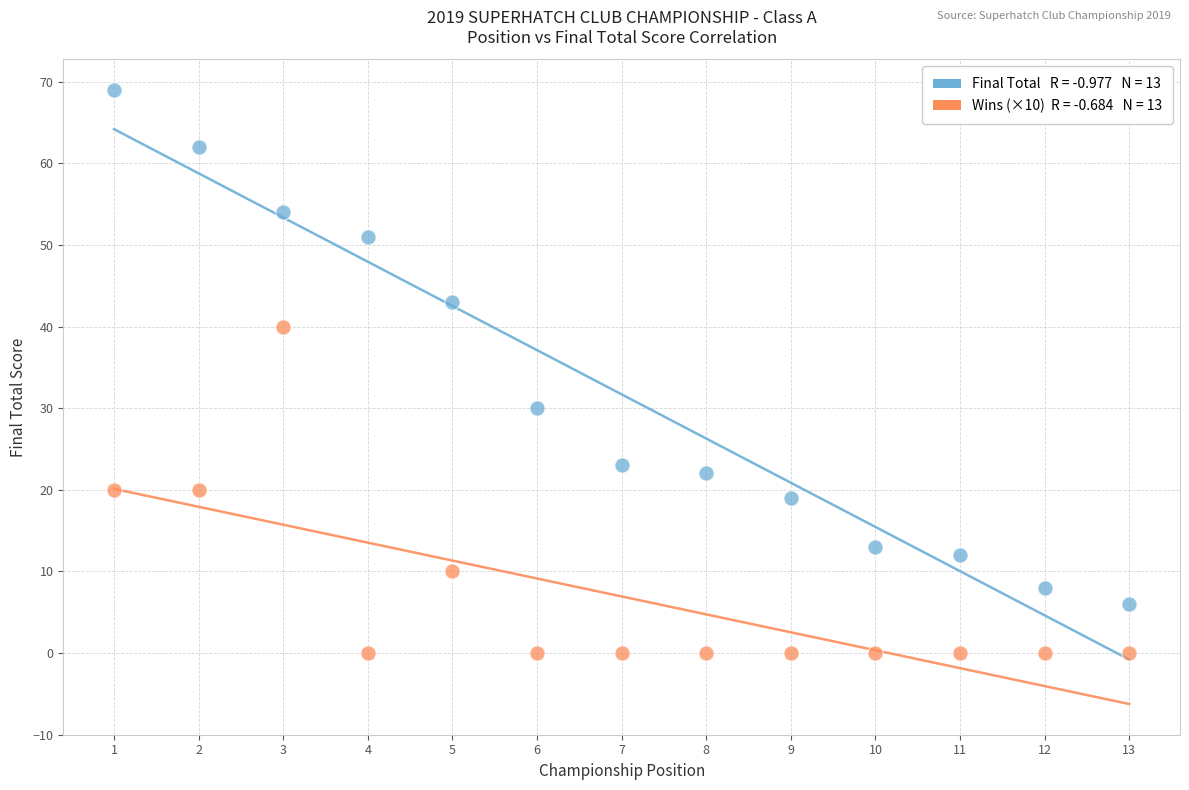

Across all data points, what is the range of X values (max minus min)?

12